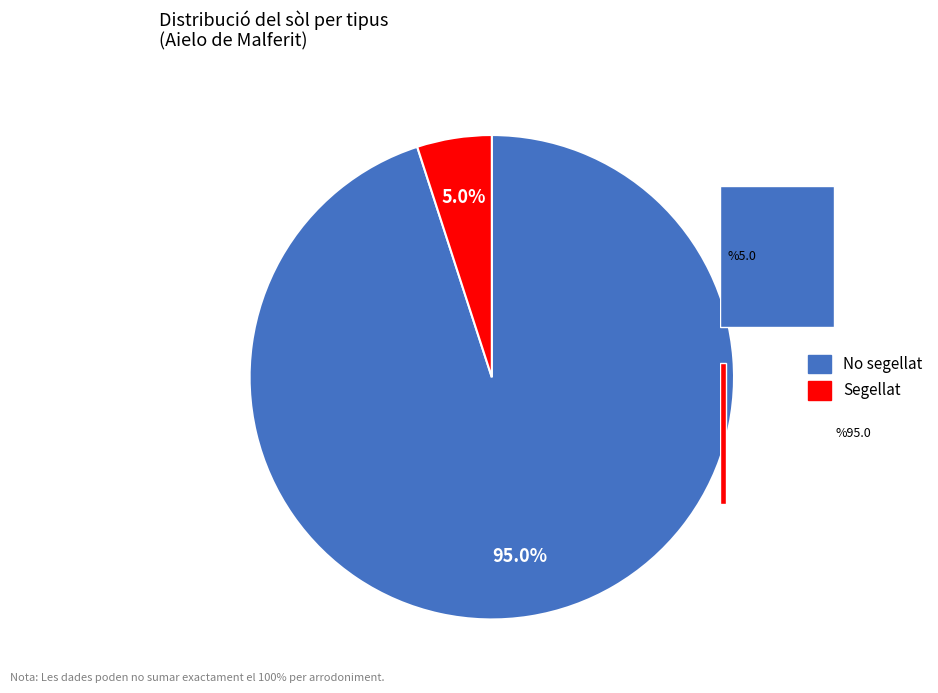

To the nearest percent, what percentage of the pie is Segellat?

5%